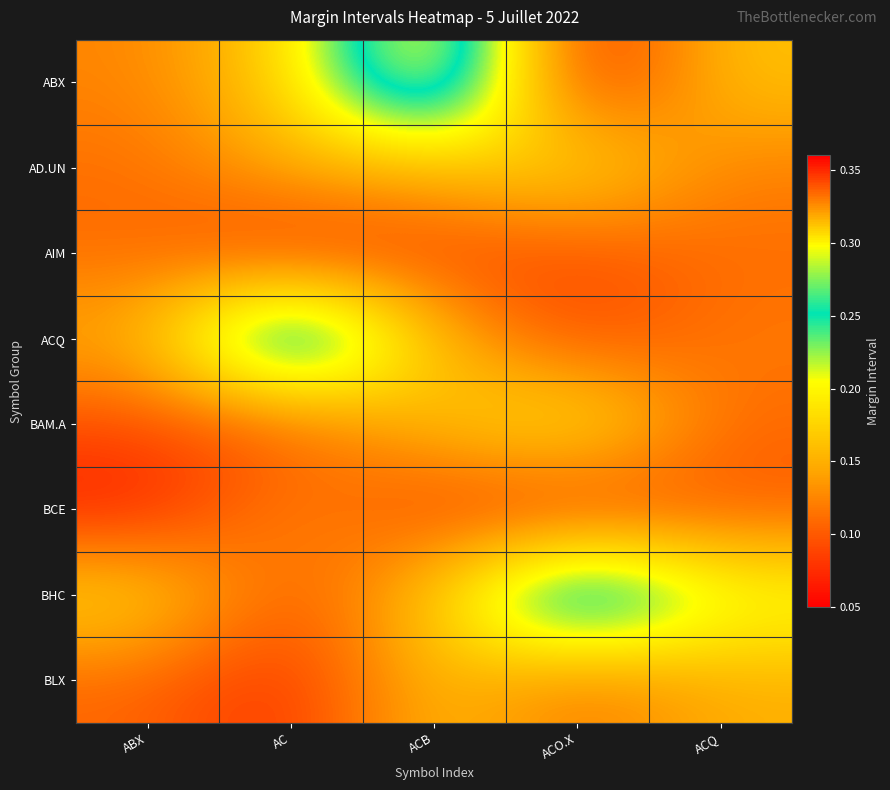

At which category is the sum across all series the highest?

ACB